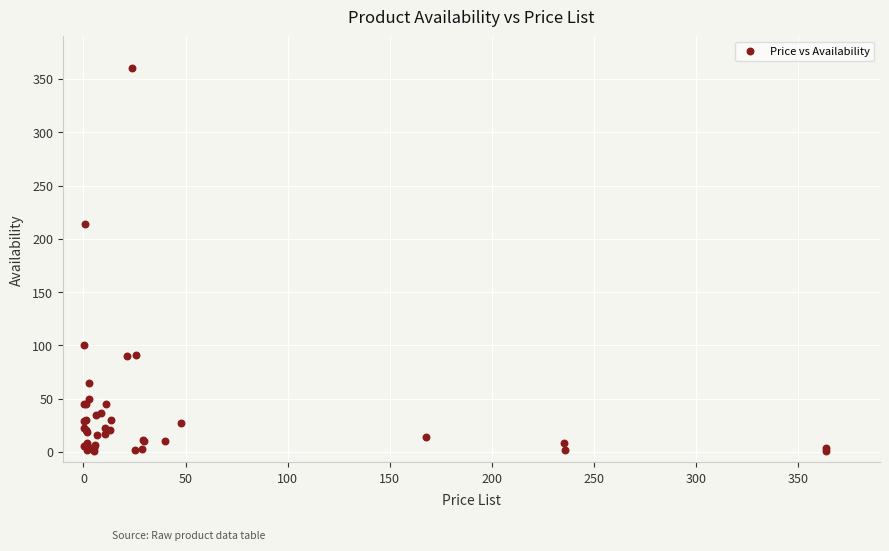

What Y value in the scatter plot is closest to 180?

214